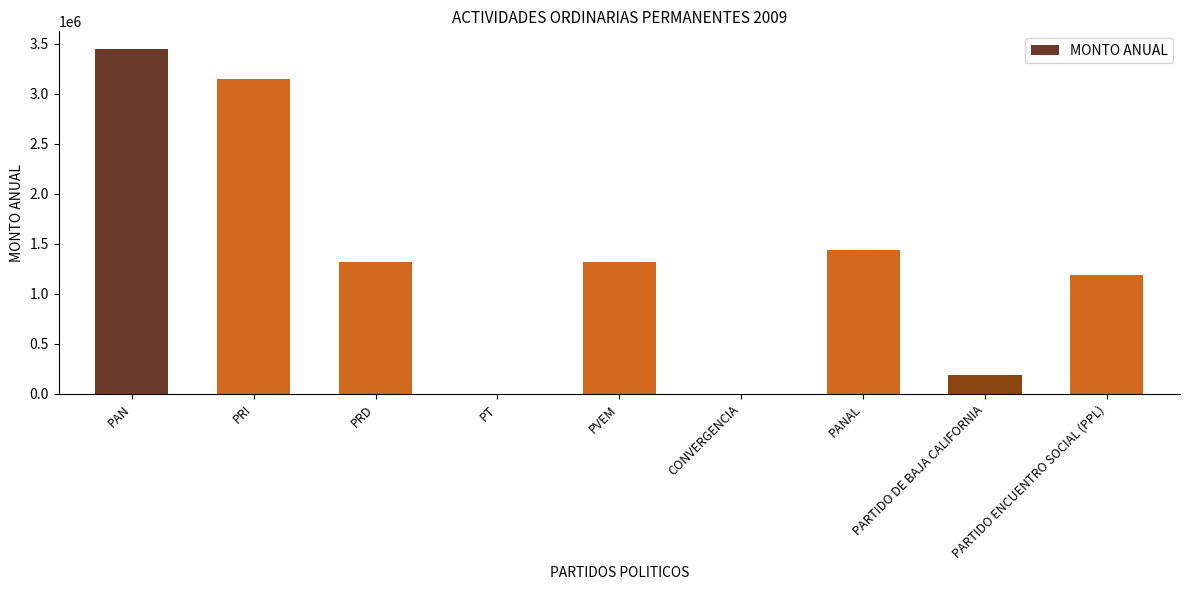

What is the change in value from PRI to PANAL?

-1705093.9